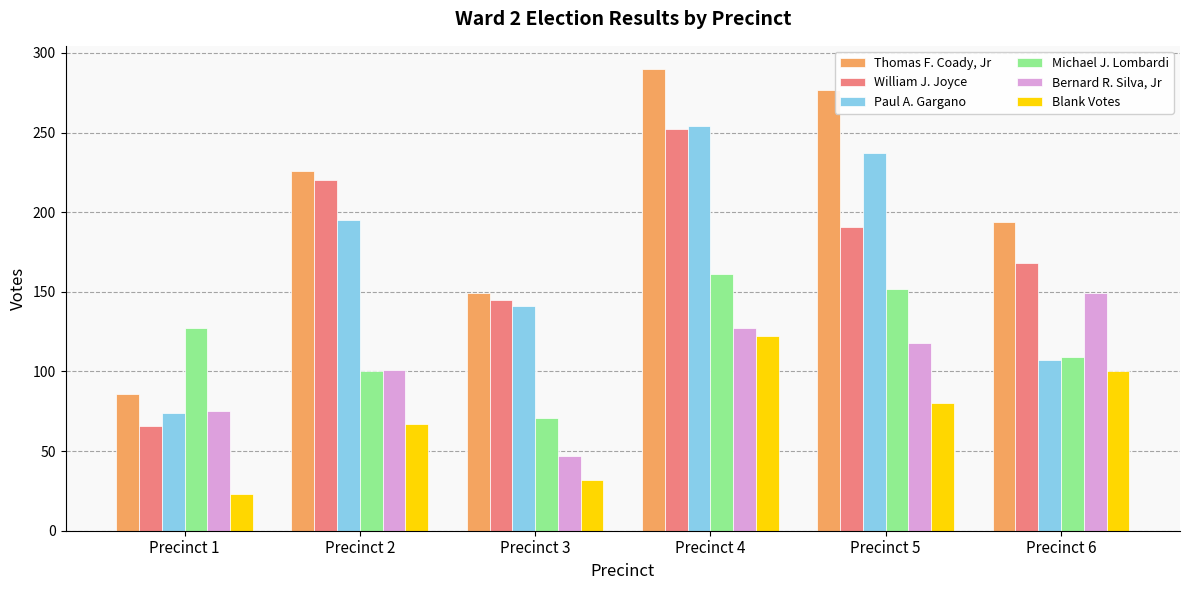

What are all the series names shown in the legend?

Thomas F. Coady, Jr, William J. Joyce, Paul A. Gargano, Michael J. Lombardi, Bernard R. Silva, Jr, Blank Votes